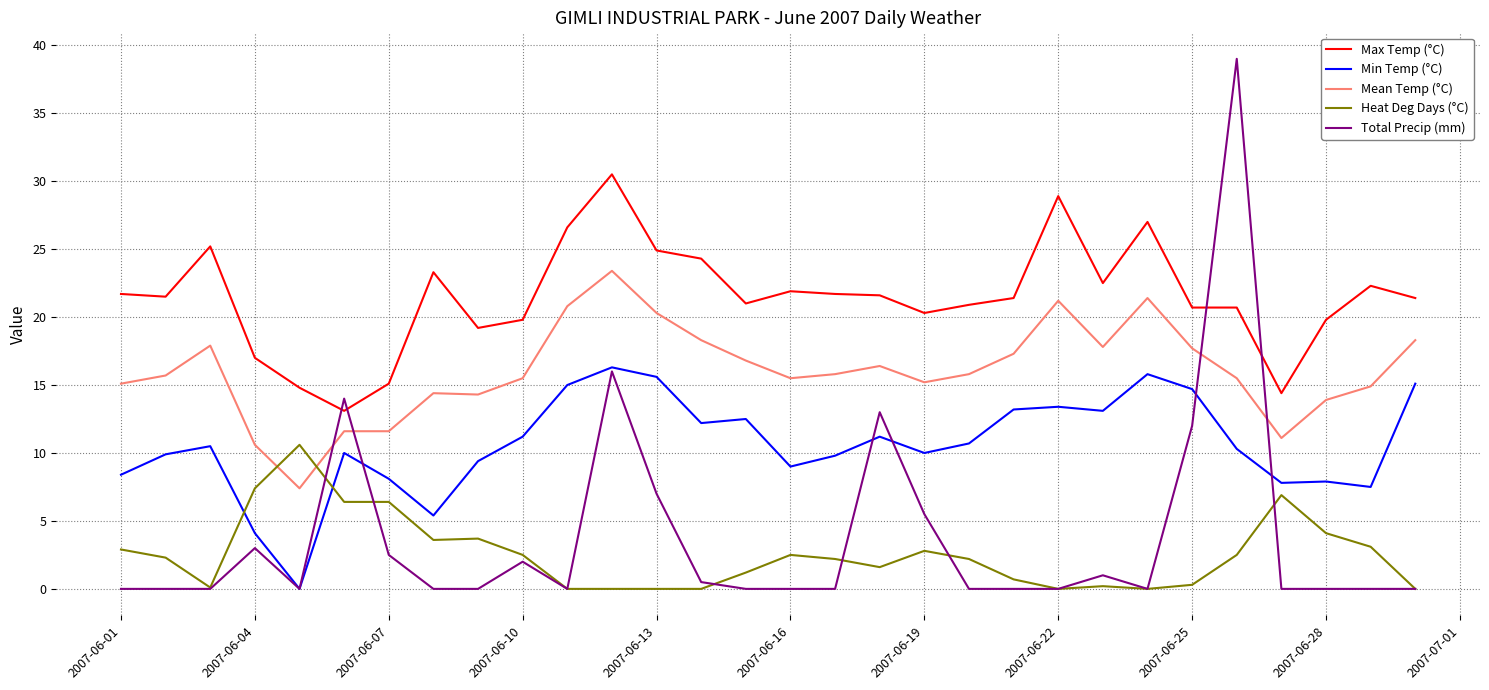

At how many categories does at least one series exceed 37?

1